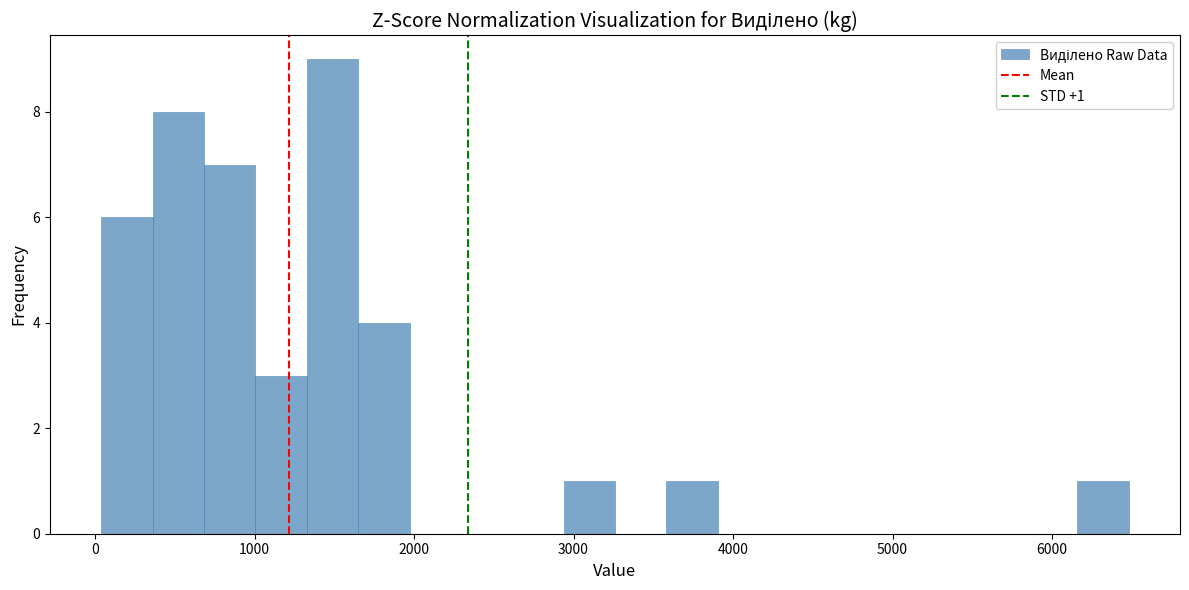

Around what value on the x-axis is the tallest bar? Give the approximate position of its centre, as read against the axis.

1500